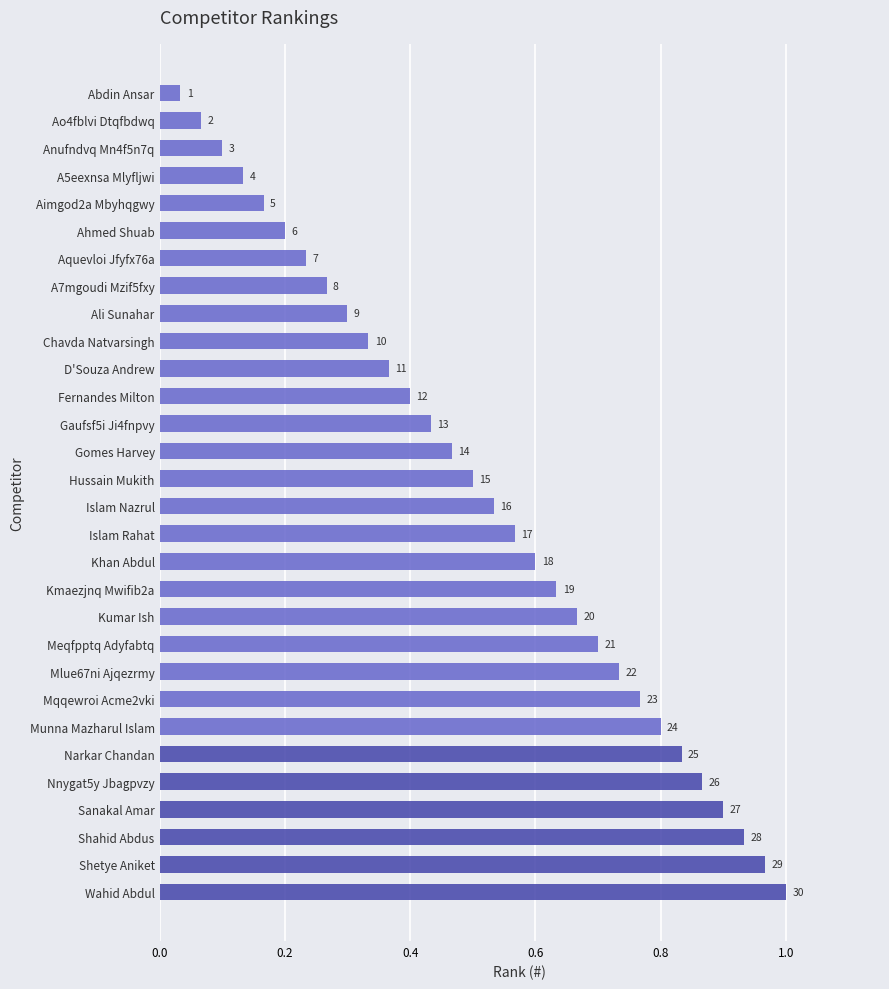

What is the average value?

0.5